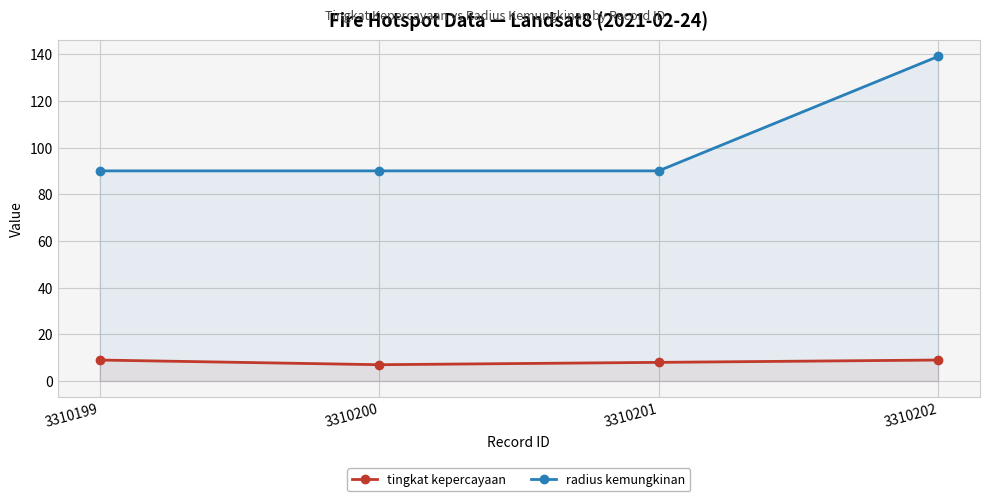

List the series in order of their overall mean, highest first.

radius kemungkinan, tingkat kepercayaan